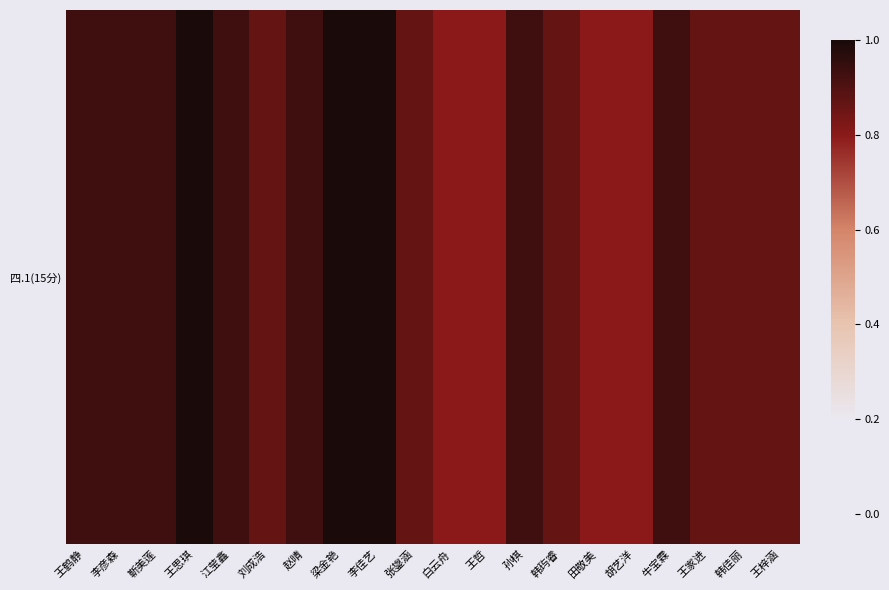

How many values are between 0 and 1?

20